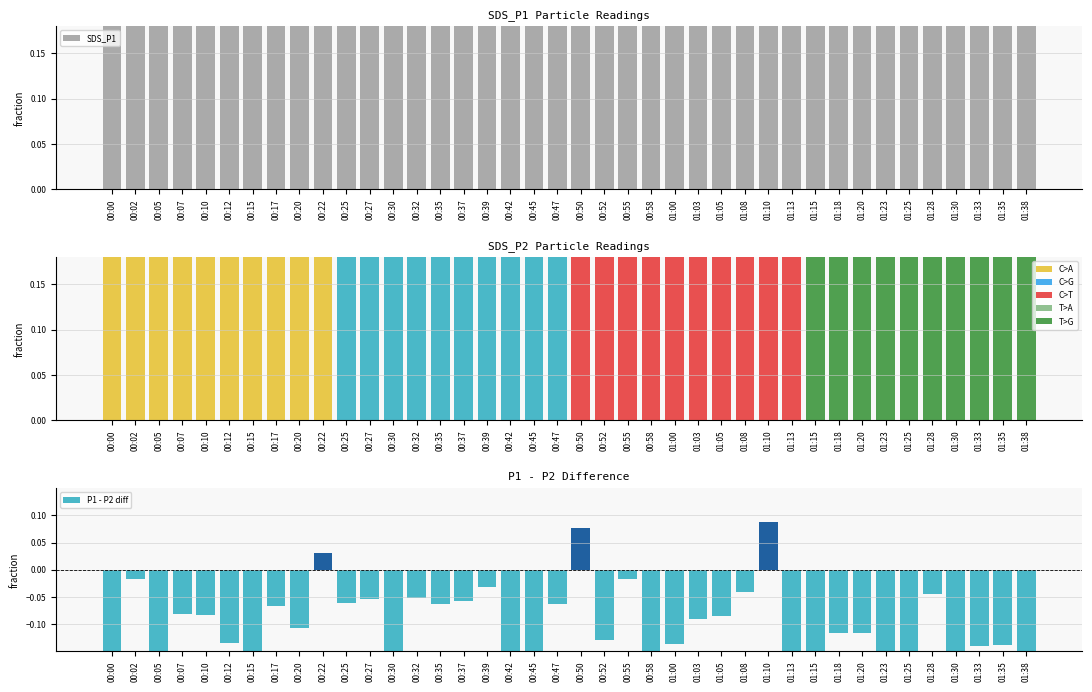

How many groups of bars are there?

40